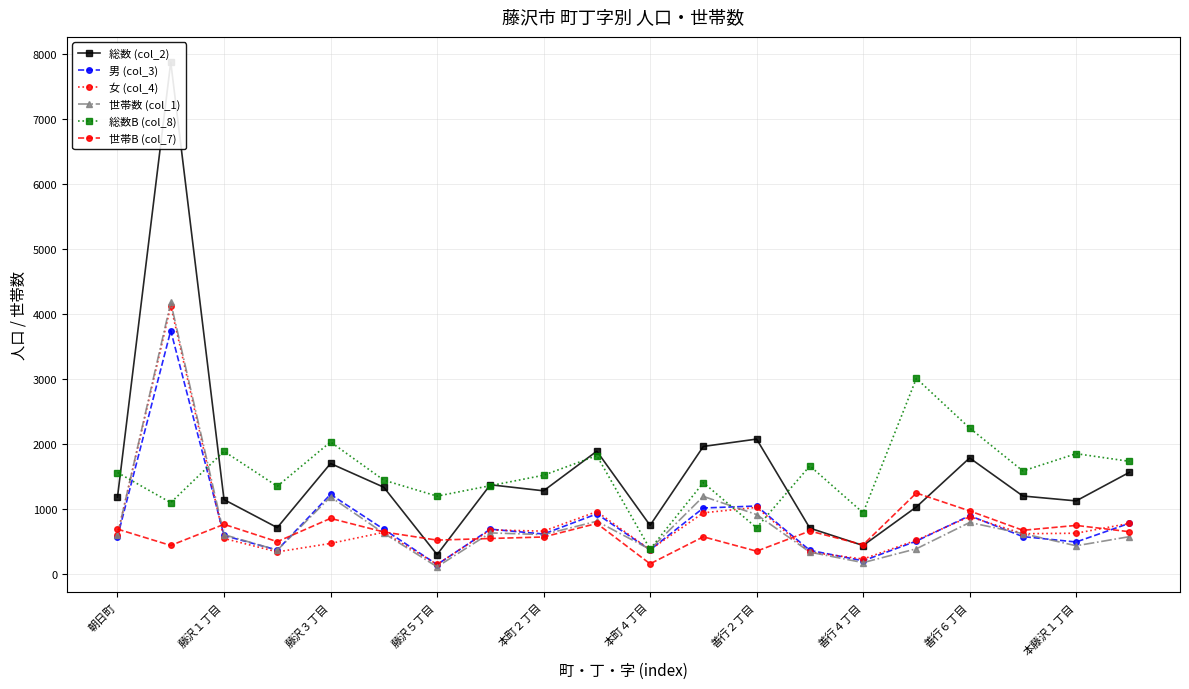

True or false: 女 (col_4) has more than 0 interior local peaks.

True